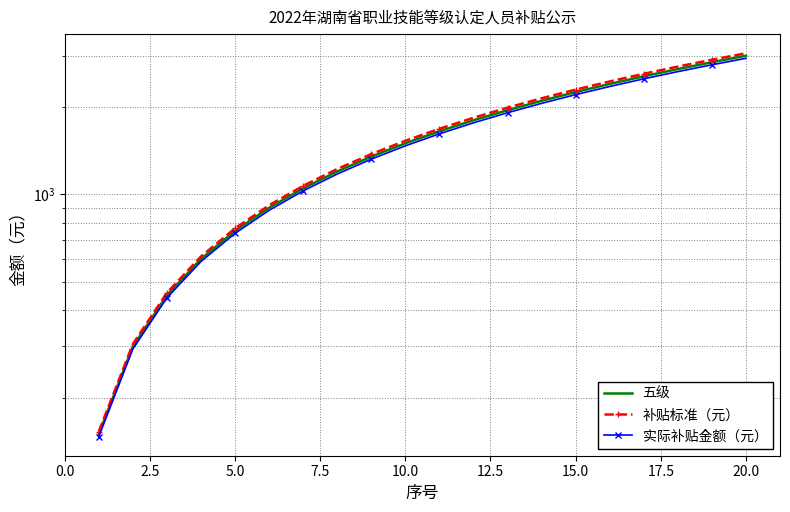

Reading right to left, extract all data points from this chart.

五级: 3000	2850	2700	2550	2400	2250	2100	1950	1800	1650	1500	1350	1200	1050	900	750	600	450	300	150
补贴标准（元）: 3060	2907	2754	2601	2448	2295	2142	1989	1836	1683	1530	1377	1224	1071	918	765	612	459	306	153
实际补贴金额（元）: 2940	2793	2646	2499	2352	2205	2058	1911	1764	1617	1470	1323	1176	1029	882	735	588	441	294	147